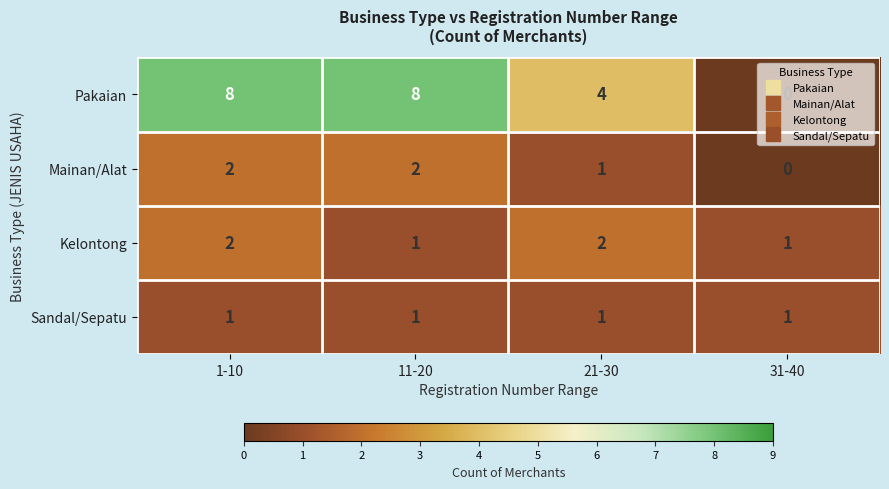

Count the Pakaian values in the range 4 to 8.

3